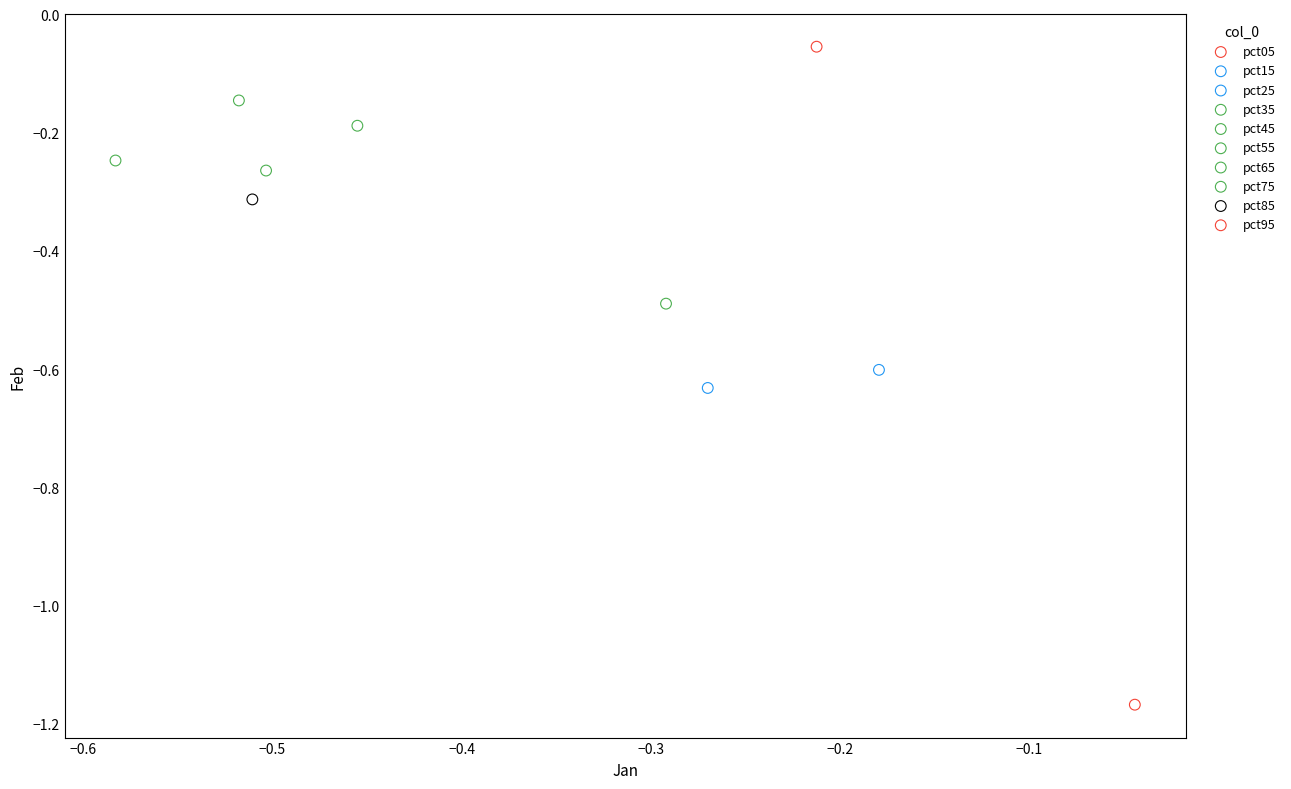

What are all the series names shown in the legend?

pct05, pct15, pct25, pct35, pct45, pct55, pct65, pct75, pct85, pct95